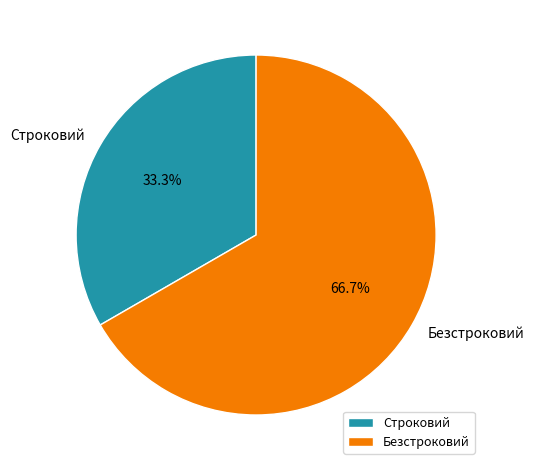

Which category has the smallest portion of the pie?

Строковий